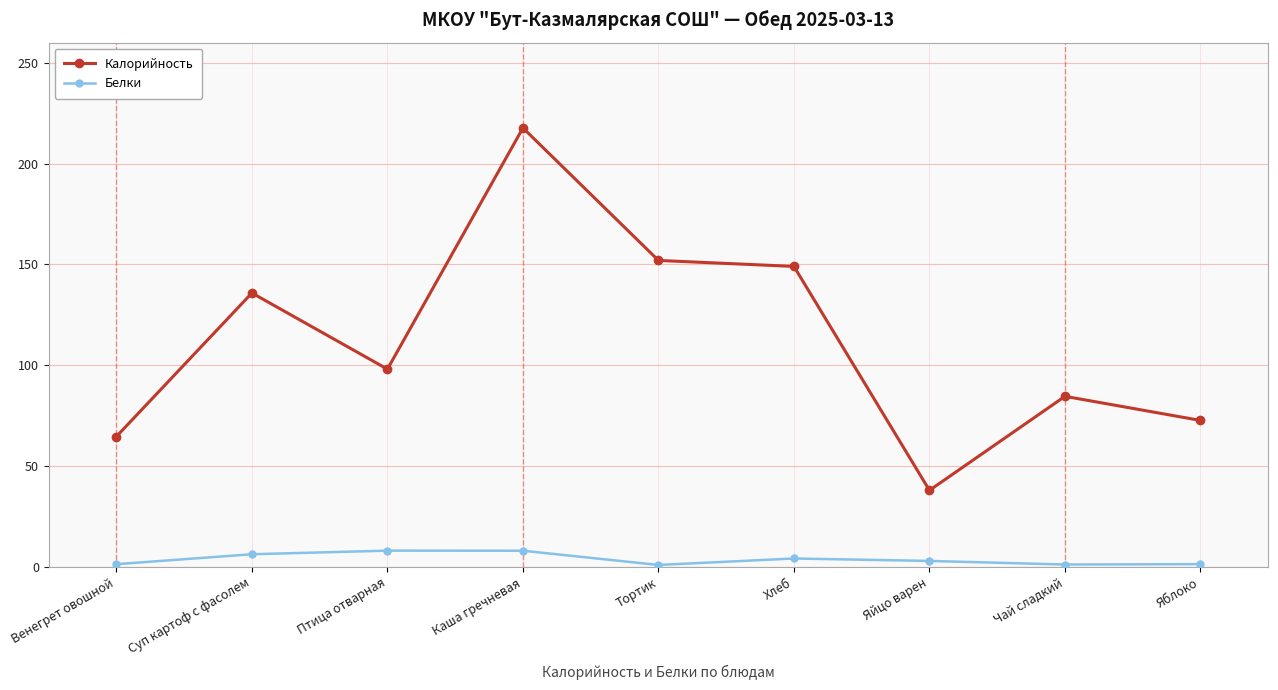

What is the sum of the Калорийность values at Тортик and Чай сладкий?

236.6